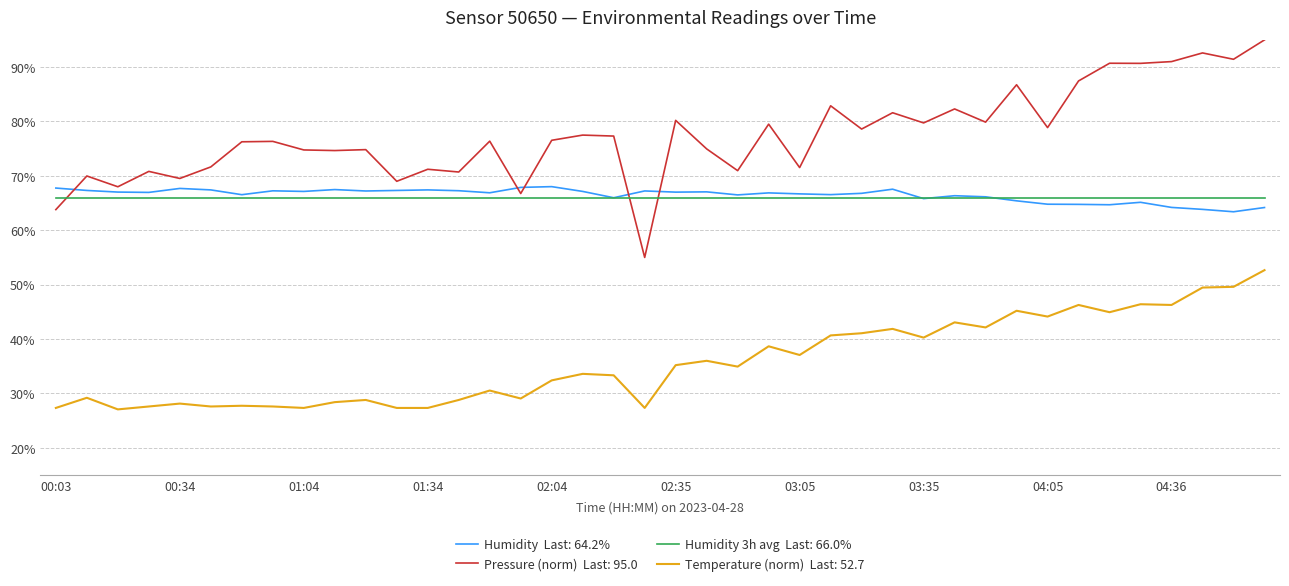

What is the greatest value displayed?

95.0